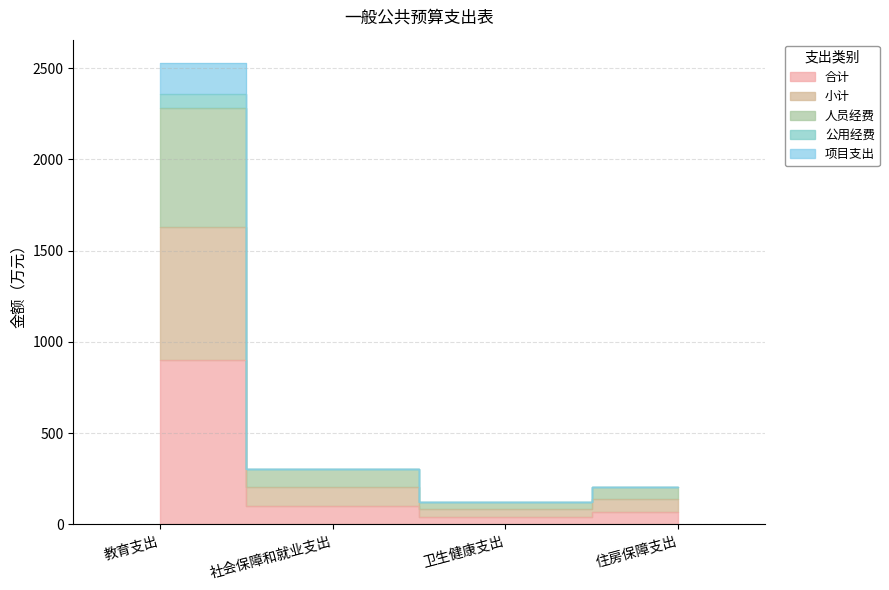

Does the chart display data point markers on the line(s)?

No